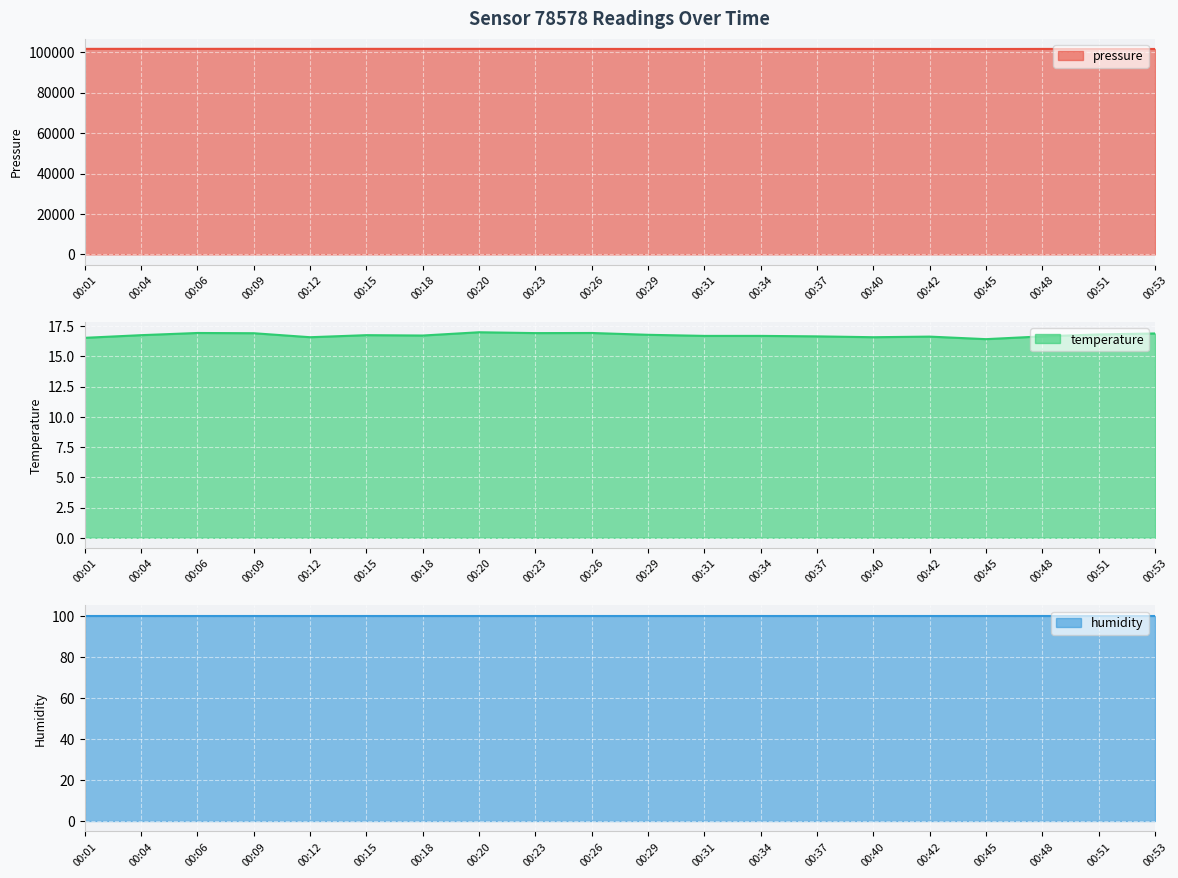

Between 00:29 and 00:37, which is larger?

00:37